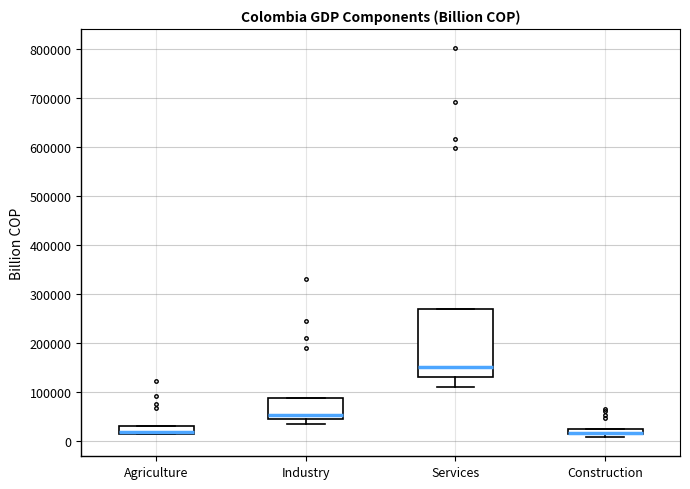

Where does the lower whisker of the box for Services end on the y-axis? The values are not printed on the chart, so give them approximately, as read against the axis.

110000